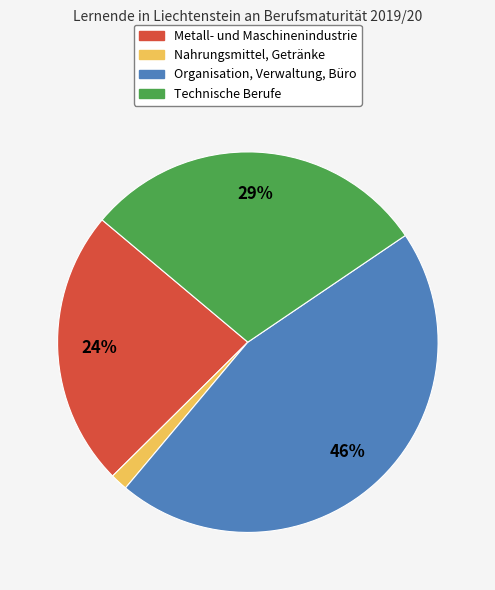

Is it true that Organisation, Verwaltung, Büro is 46% of the pie?

True